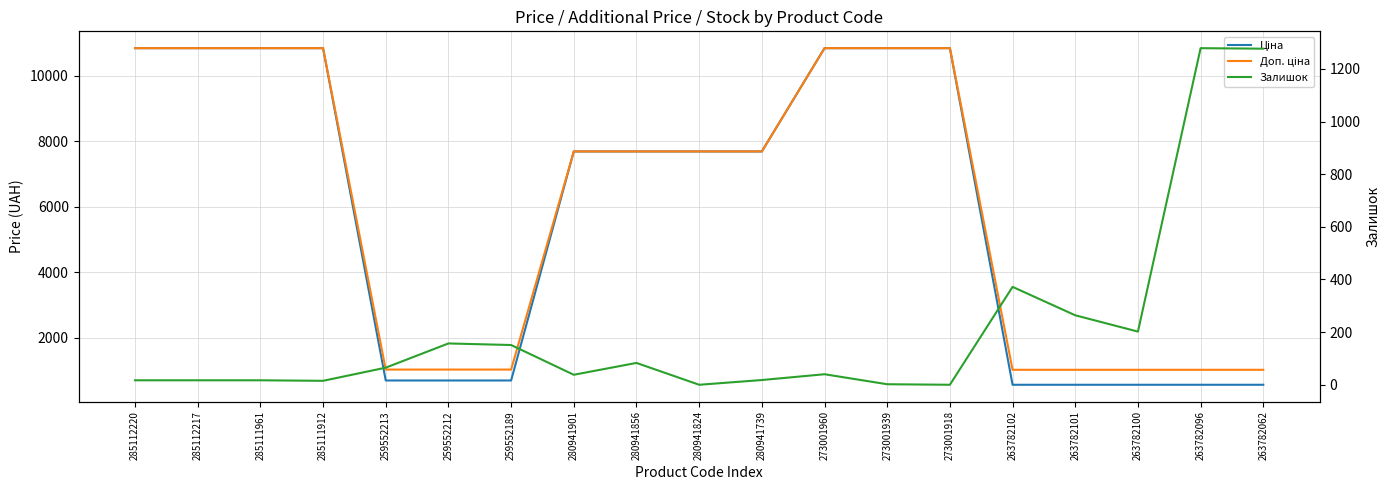

How many lines are shown in the chart?

3